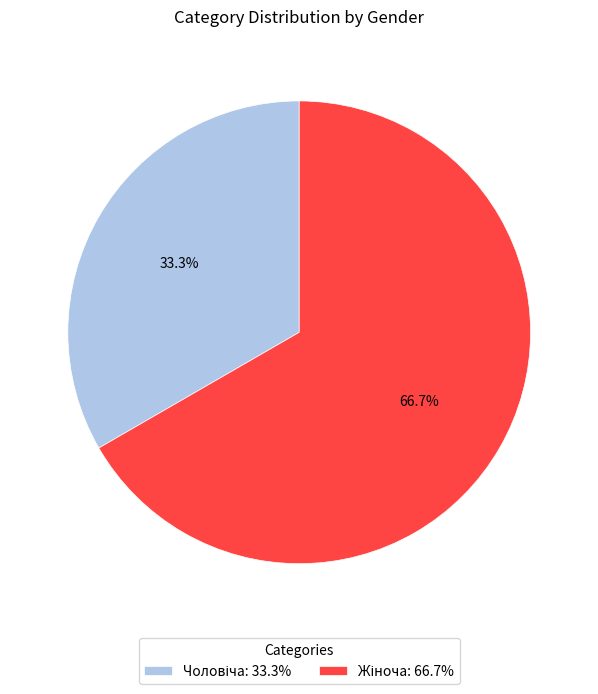

What is the majority slice?

Жіноча